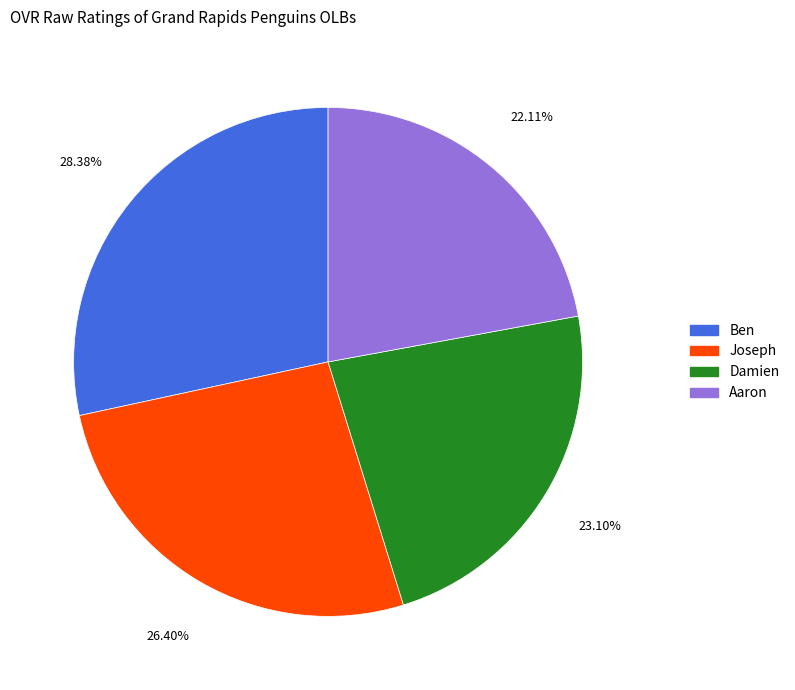

To the nearest percent, what percentage of the pie is Ben?

28%